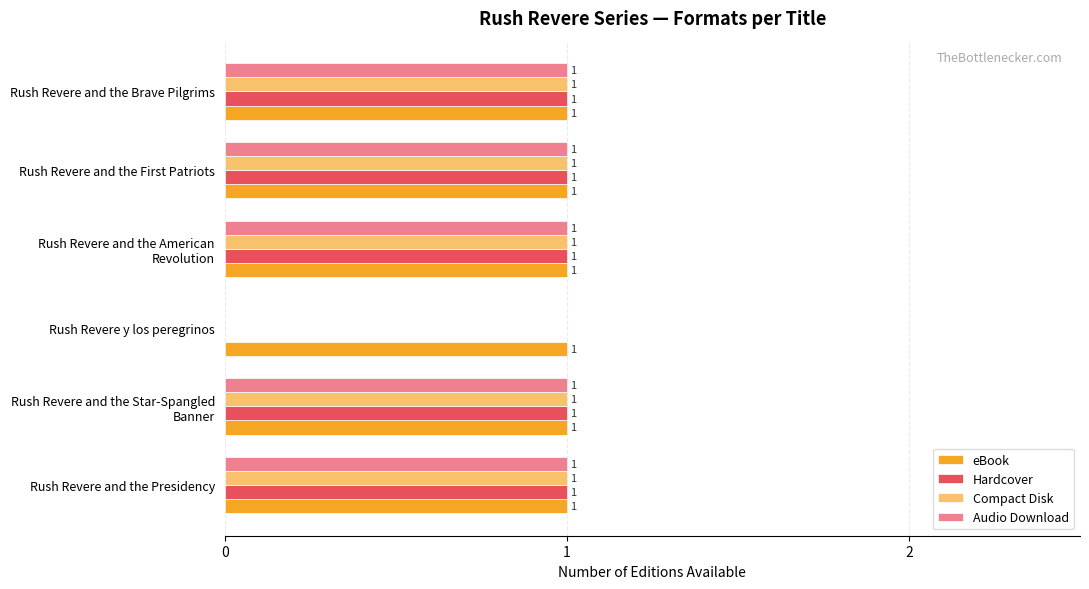

Which series has the largest total across all categories?

eBook